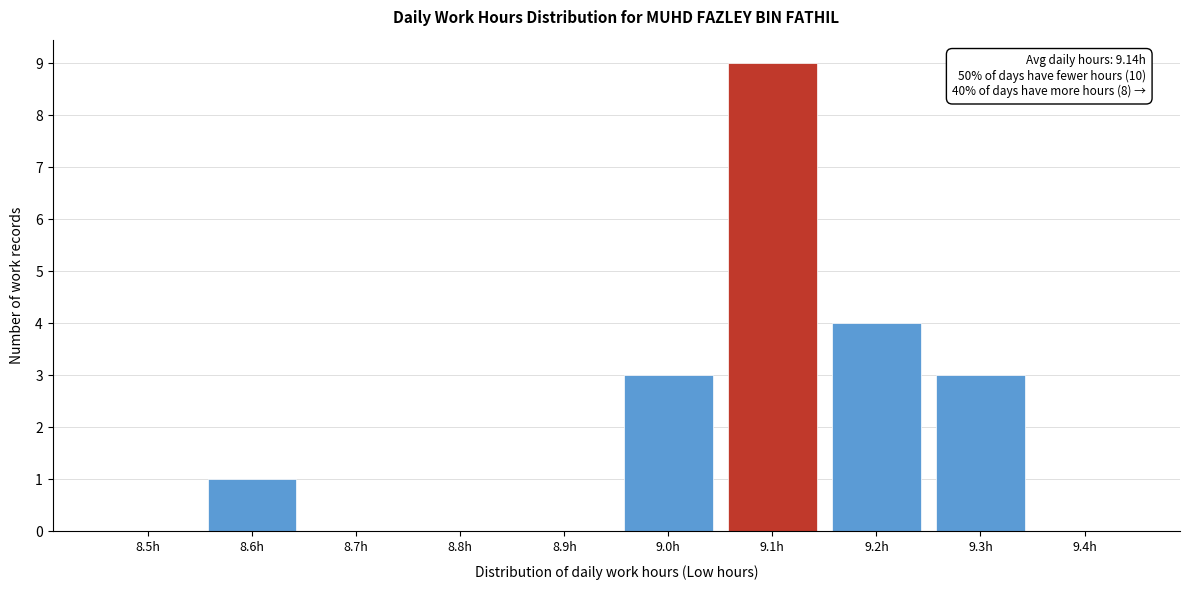

Reading left to right, extract all data points from this chart.

8.5h=0	8.6h=1	8.7h=0	8.8h=0	8.9h=0	9.0h=3	9.1h=9	9.2h=4	9.3h=3	9.4h=0